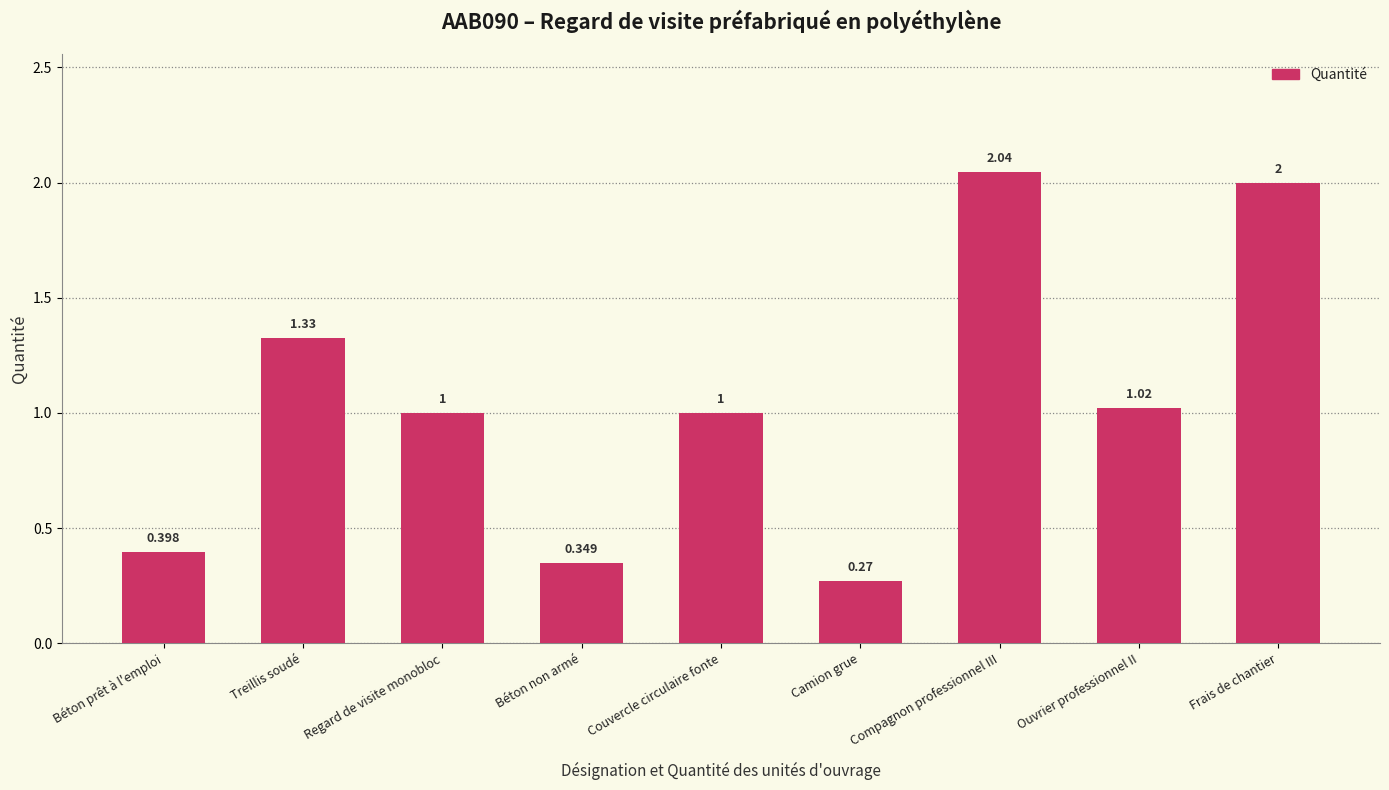

Where does the data first go above 1?

Treillis soudé